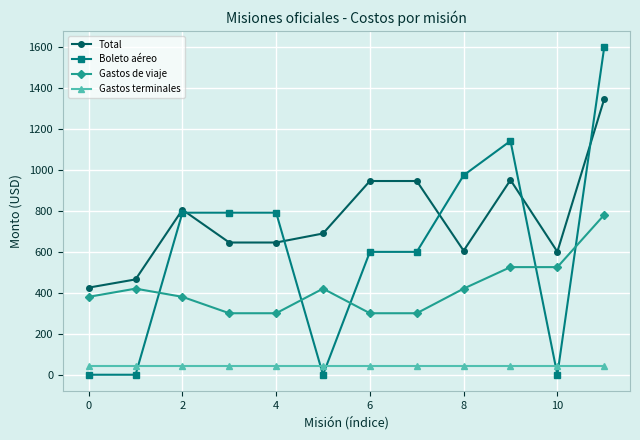

What is the value of the Total point at the 3rd from the left?

805.0